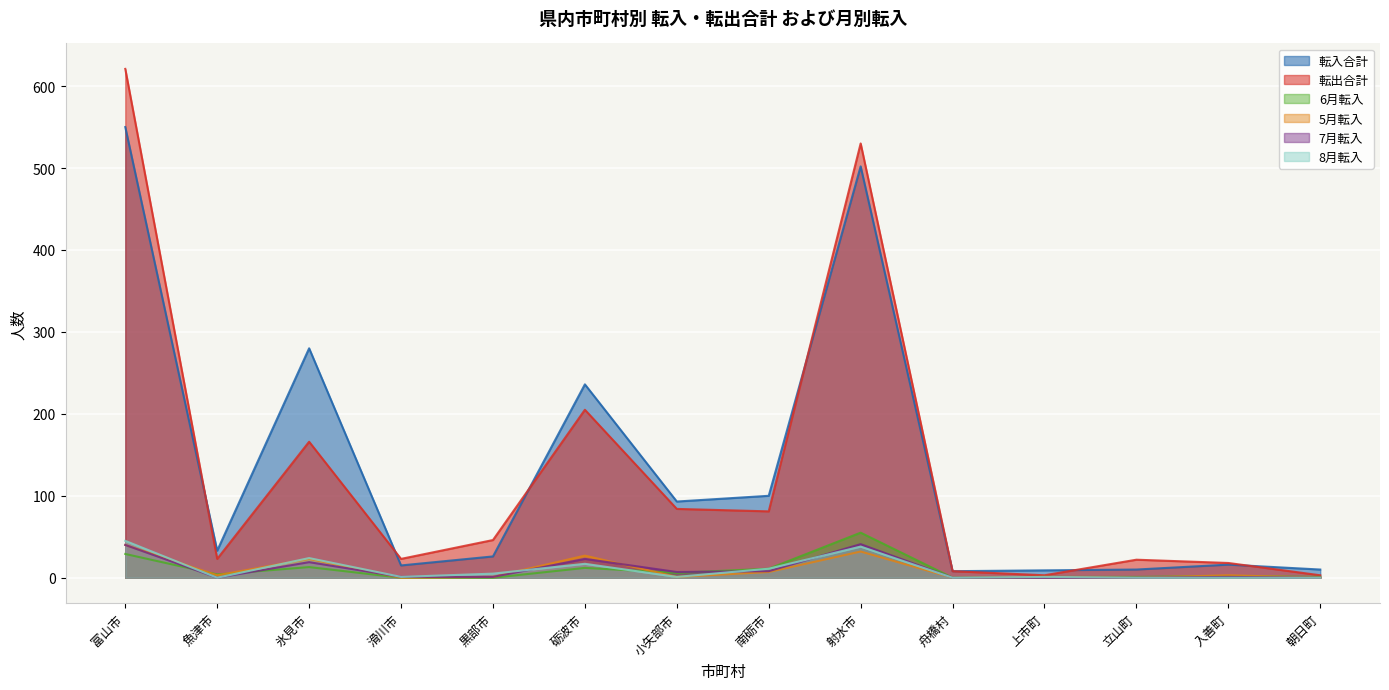

At which category is the sum across all series the highest?

富山市